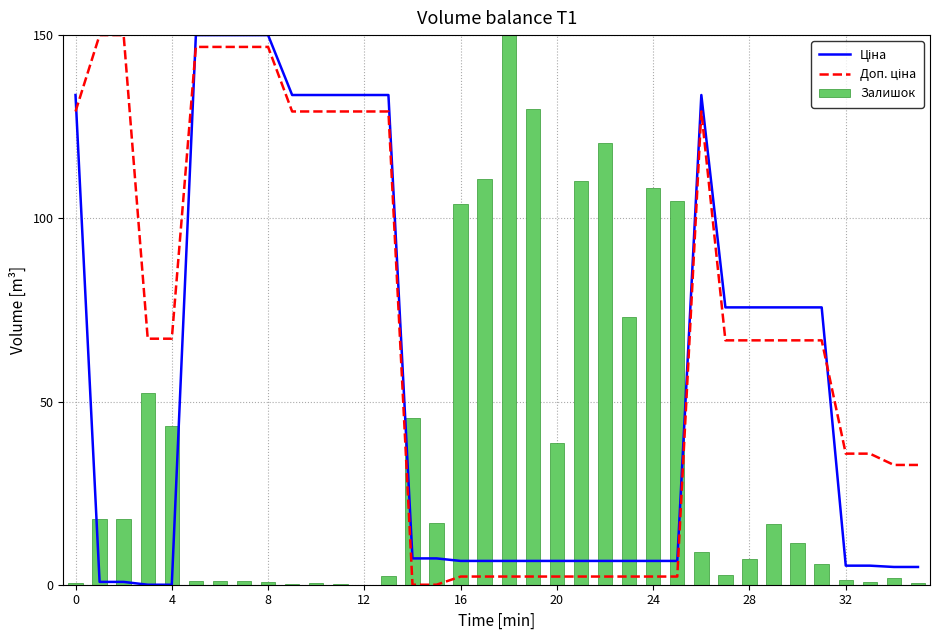

Rank the series by their average value, from highest to lowest.

Доп. ціна, Ціна, Залишок